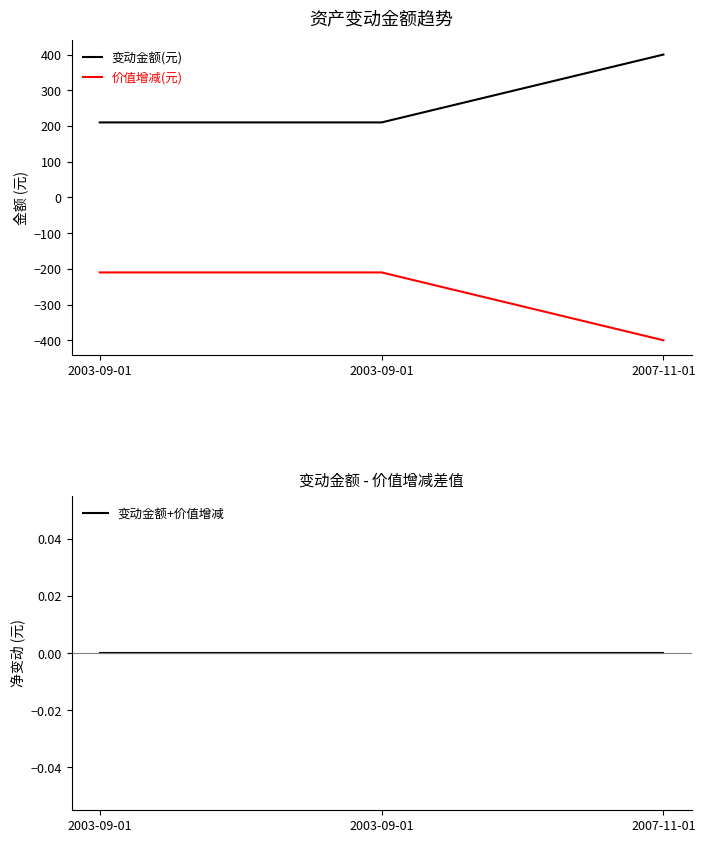

What is the label of the 2nd point from the left?

2003-09-01